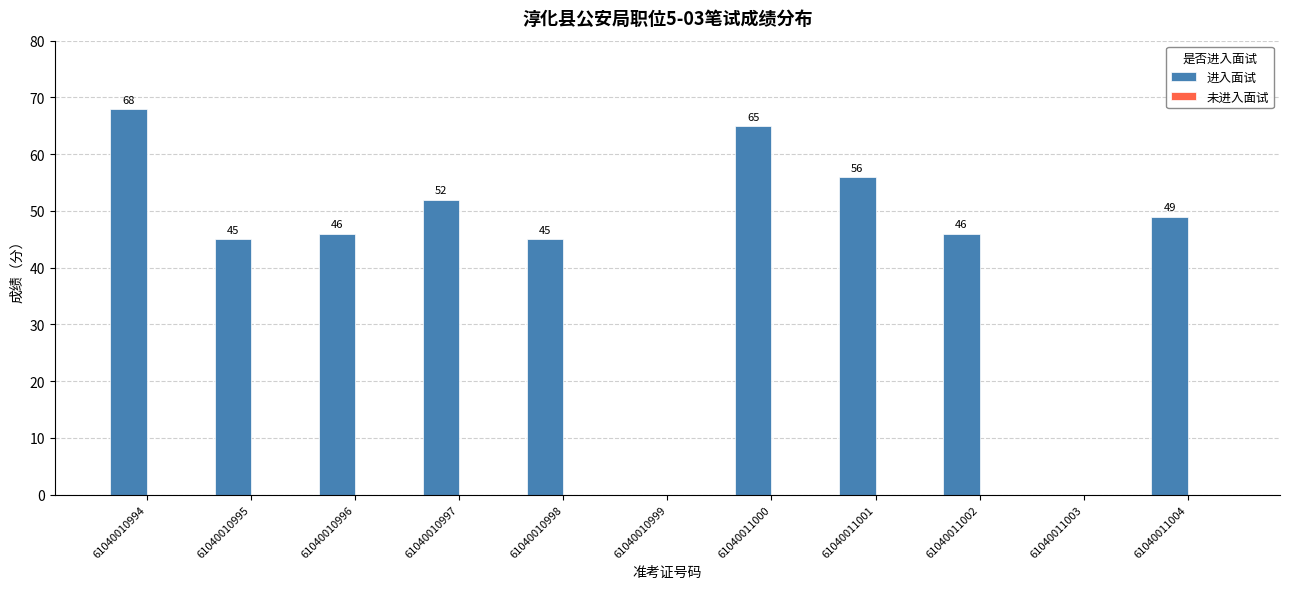

What is the change in value from 61040010998 to 61040011003?

-45